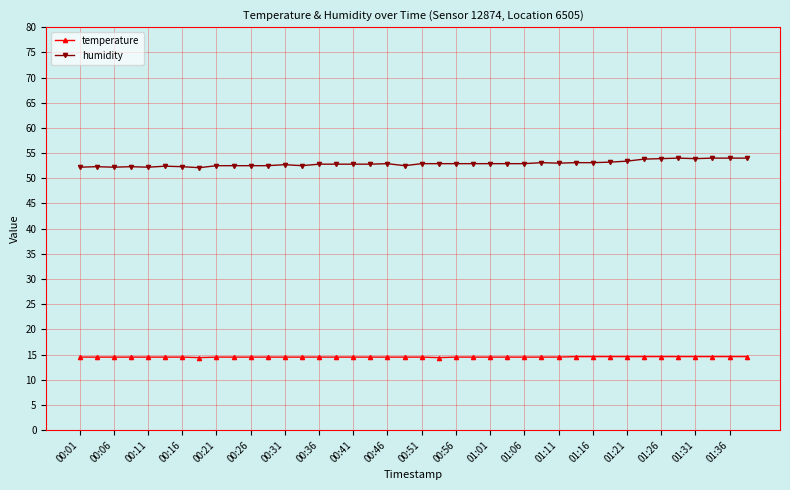

At how many categories does at least one series exceed 35?

40